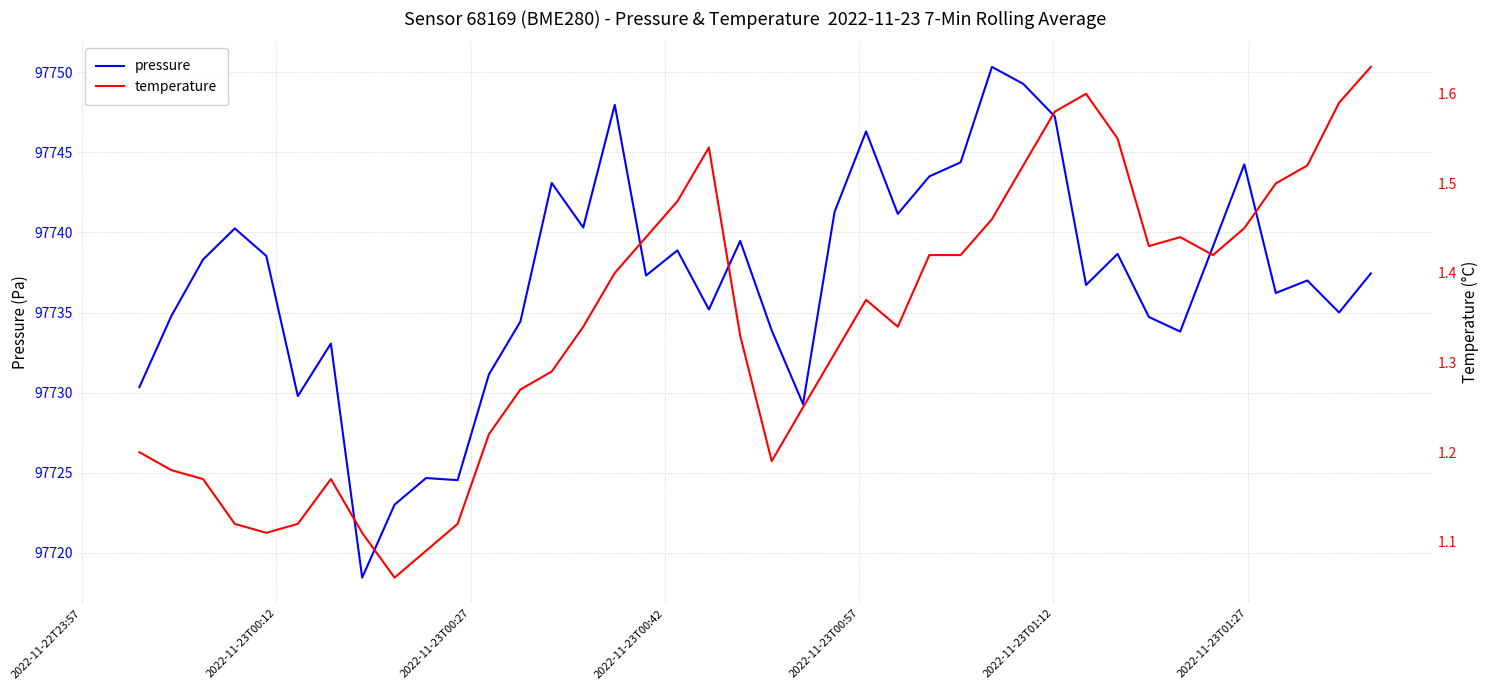

Is the value of pressure at 28 greater than the value of temperature at 2022-11-23T00:27?

Yes